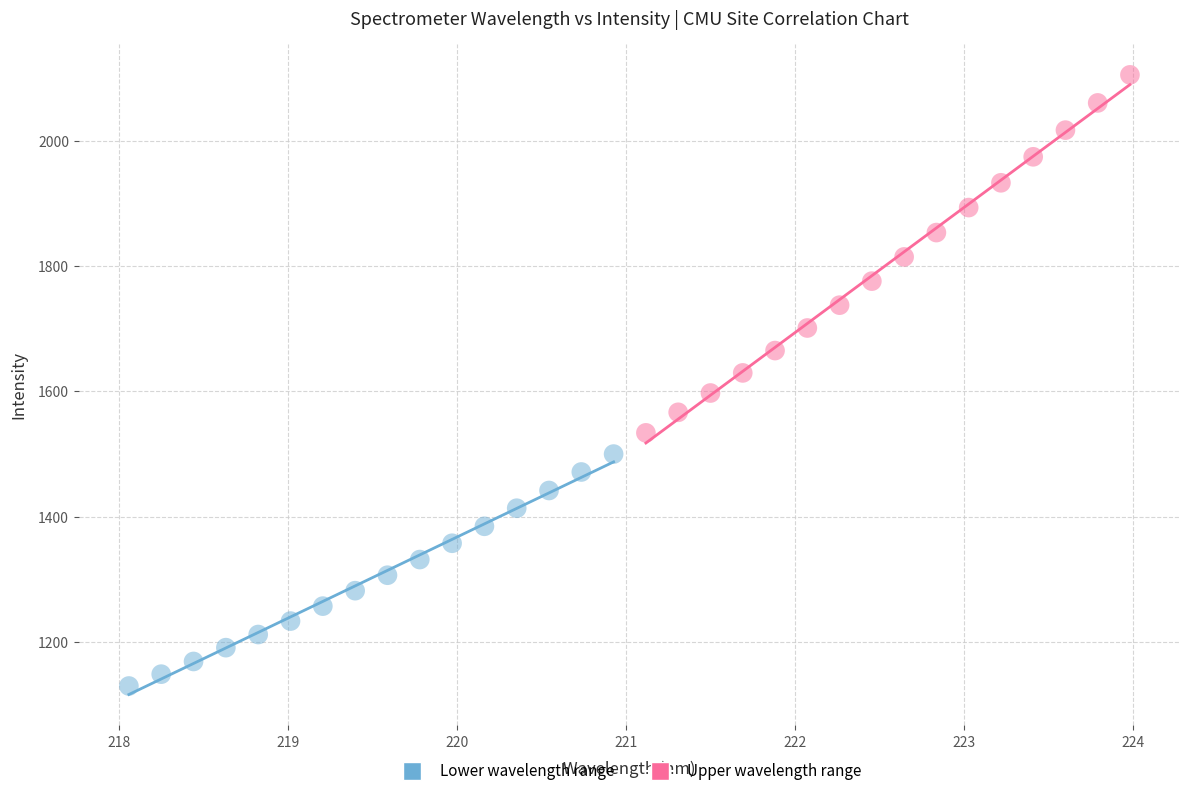

What are all the series names shown in the legend?

Lower wavelength range, Upper wavelength range